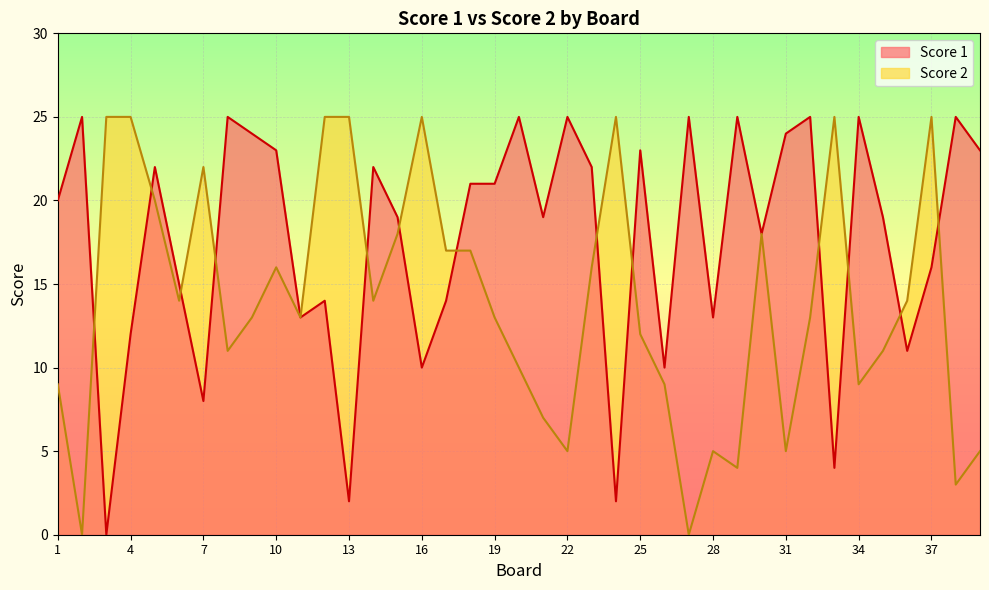

What is the value of the Score 2 point at the 9th from the left?

13